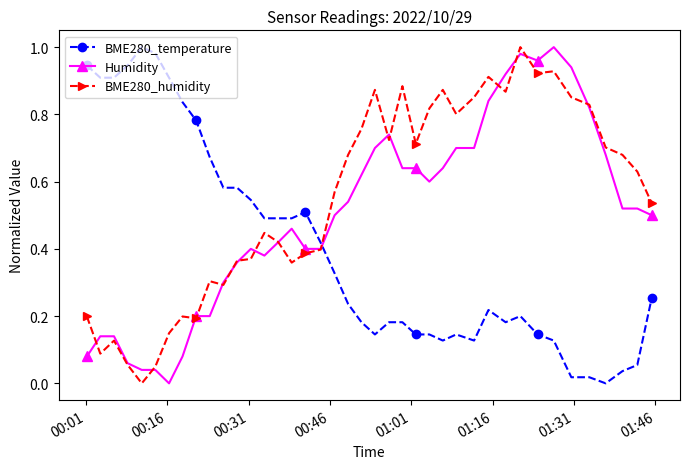

Which series has the largest total across all categories?

BME280_humidity